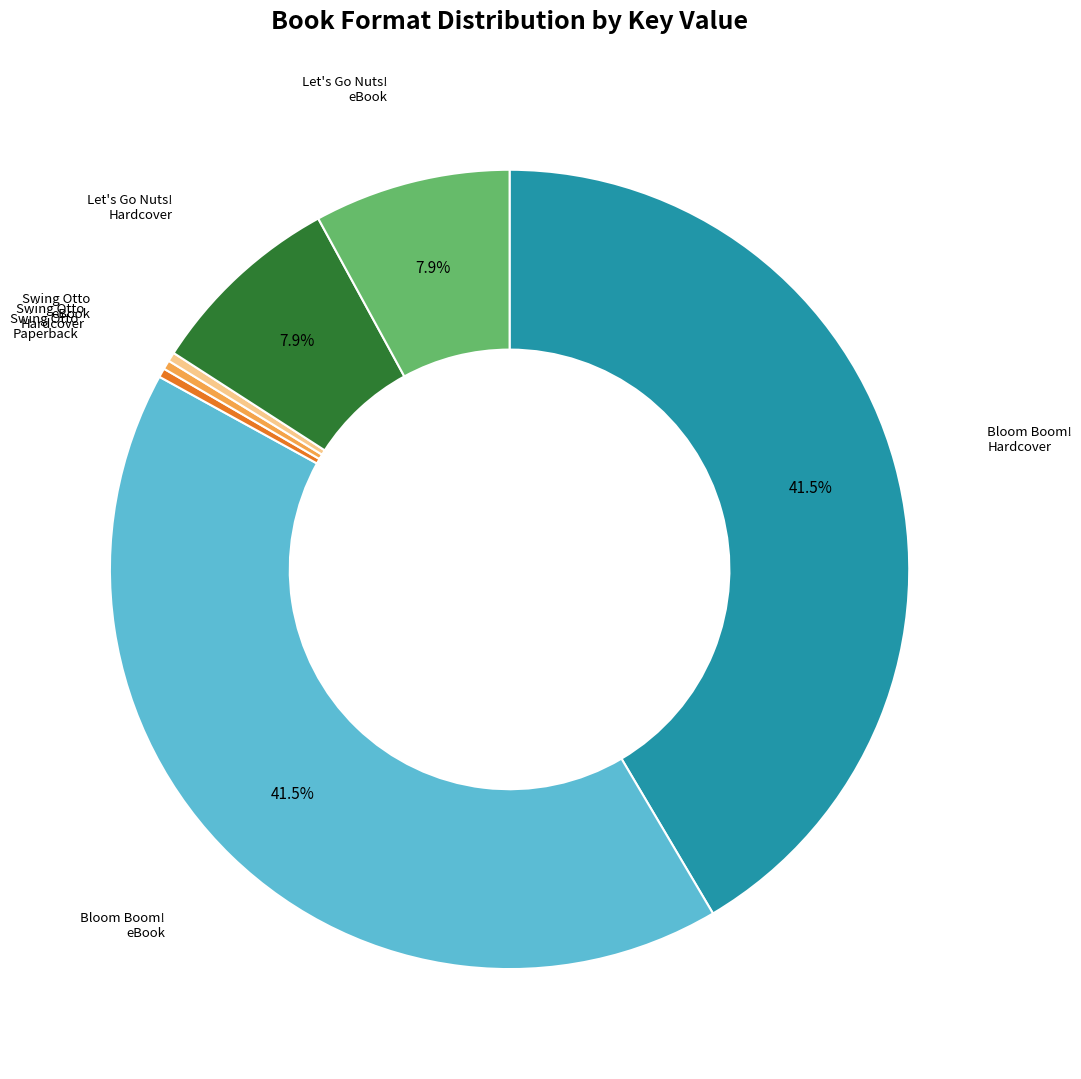

What percentage is NOT represented by Bloom Boom! Hardcover?

58.5%